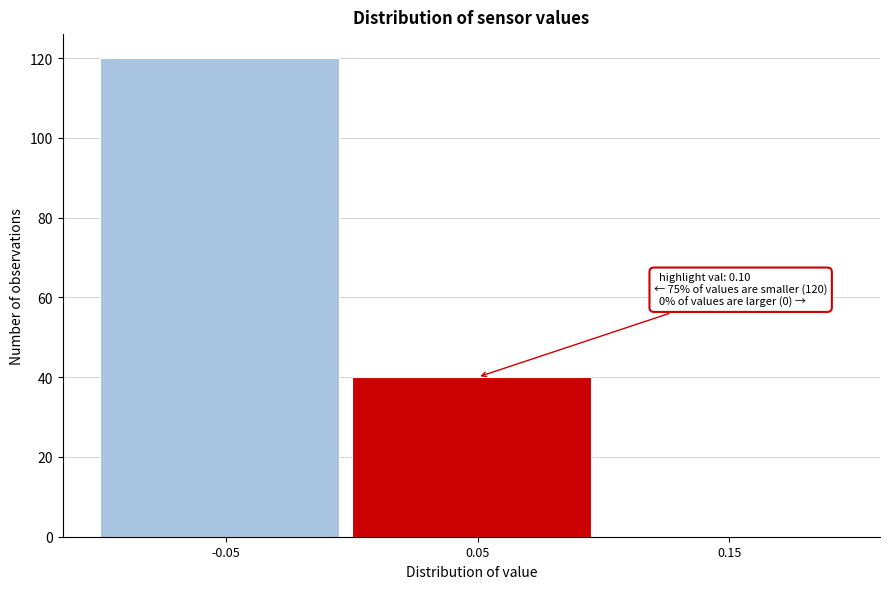

Reading left to right, what are all the values shown in this chart?

-0.05=120	0.05=40	0.15=0